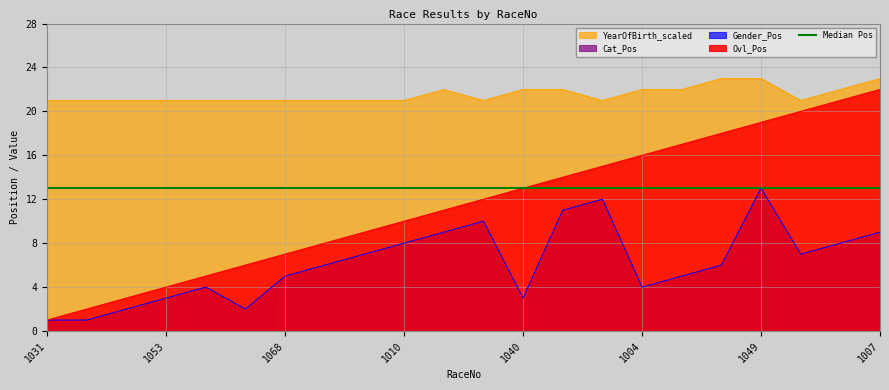

The Ovl_Pos series shows 0 at 1077. True or false?

False